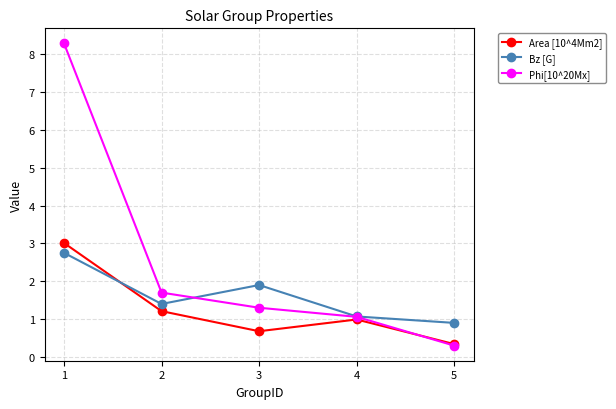

Reading left to right, list all the values displayed in this chart.

Area [10^4Mm2]: 1=3.0	2=1.2	3=0.7	4=1.0	5=0.3
Bz [G]: 1=2.8	2=1.4	3=1.9	4=1.1	5=0.9
Phi[10^20Mx]: 1=8.3	2=1.7	3=1.3	4=1.1	5=0.3